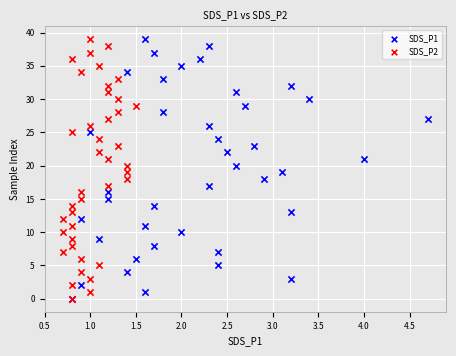

What are all the series names shown in the legend?

SDS_P1, SDS_P2